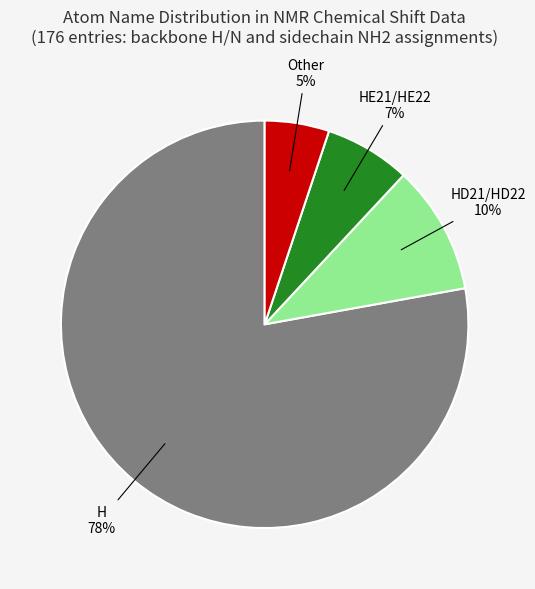

To the nearest percent, what is the average slice percentage?

25%